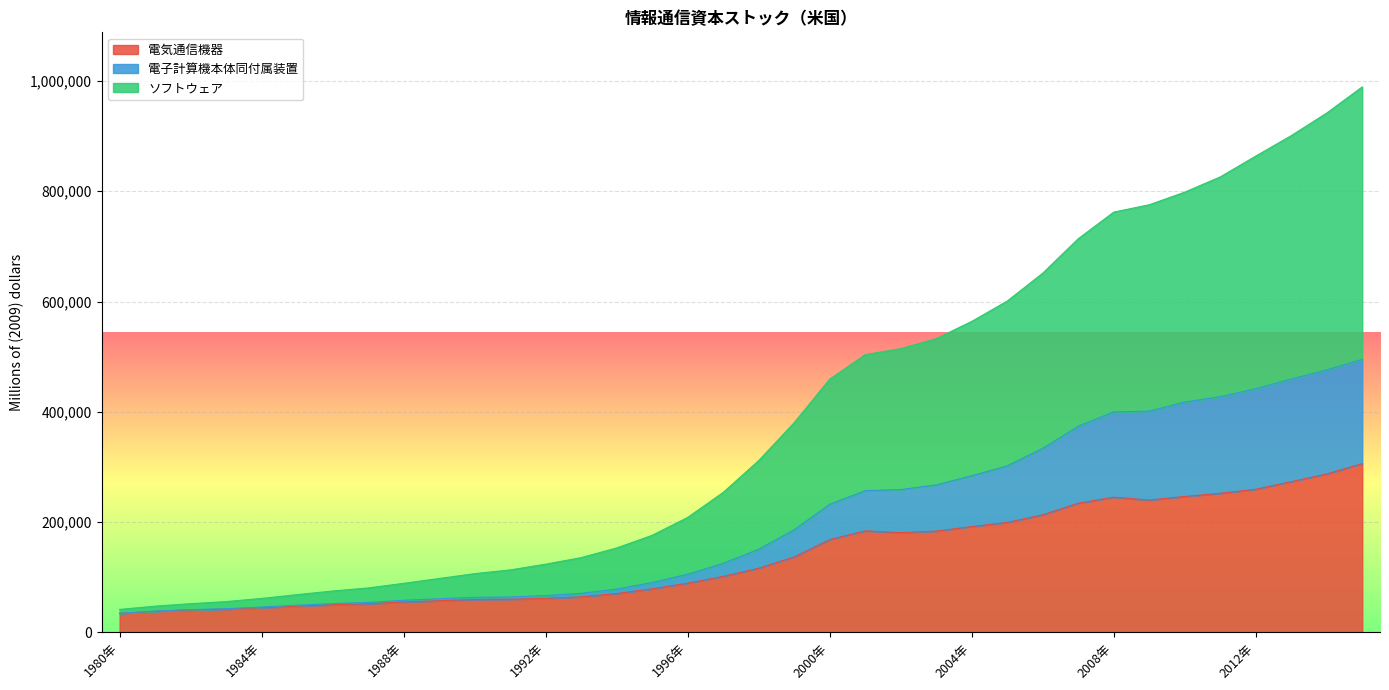

How many lines are shown in the chart?

3